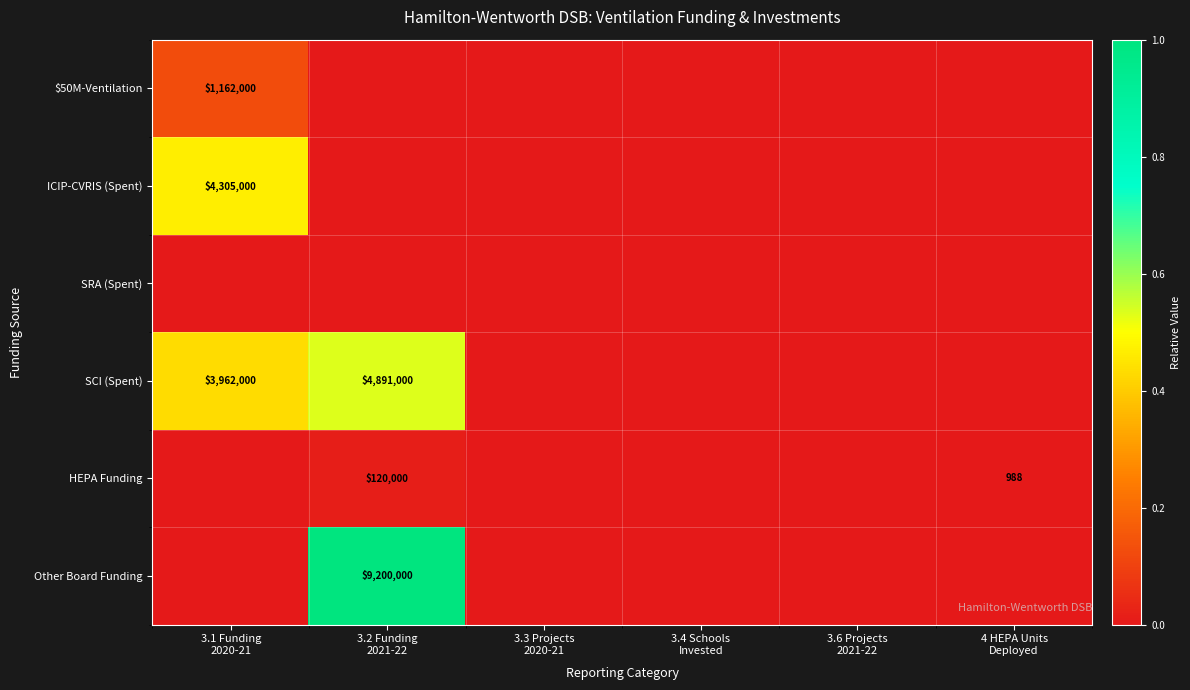

Rank the series at 4 HEPA Units Deployed from lowest to highest value.

$50M-Ventilation, ICIP-CVRIS (Spent), SRA (Spent), SCI (Spent), Other Board Funding, HEPA Funding